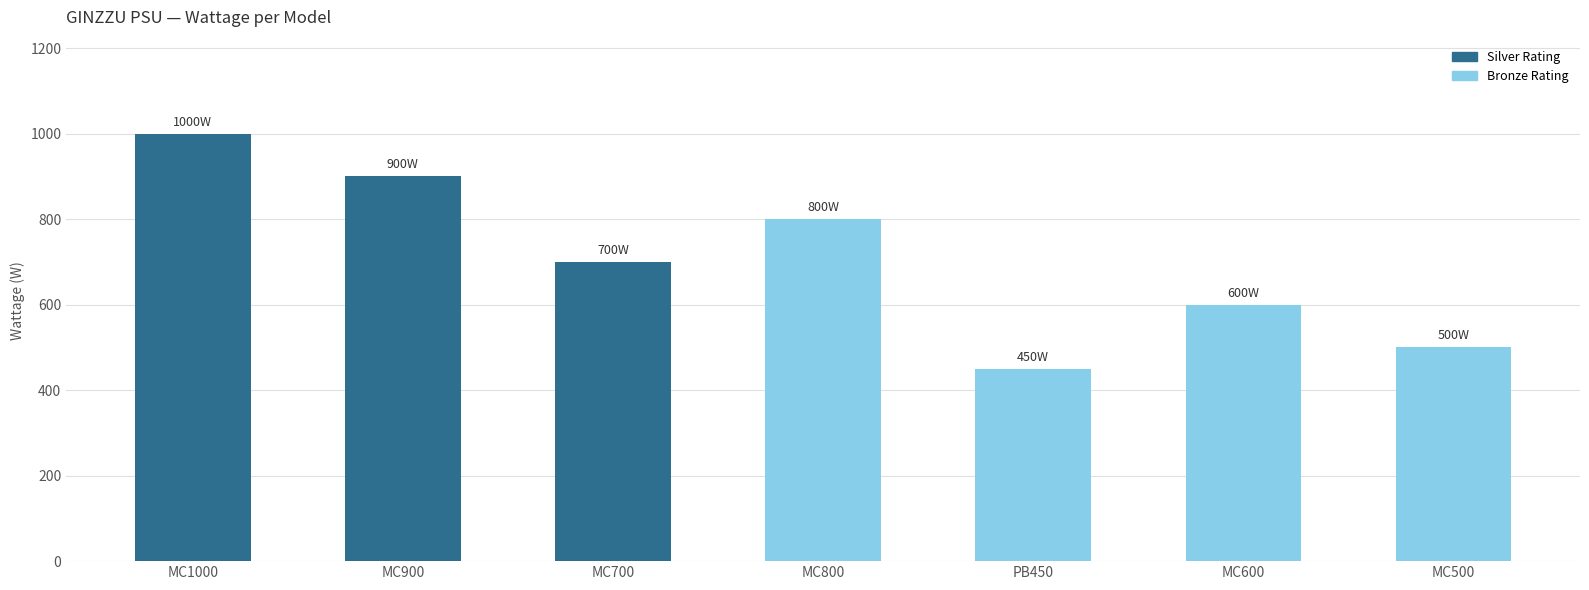

Are the bars horizontal?

No